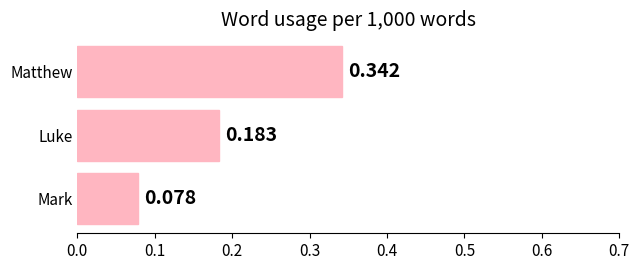

How many bars are there in total?

3